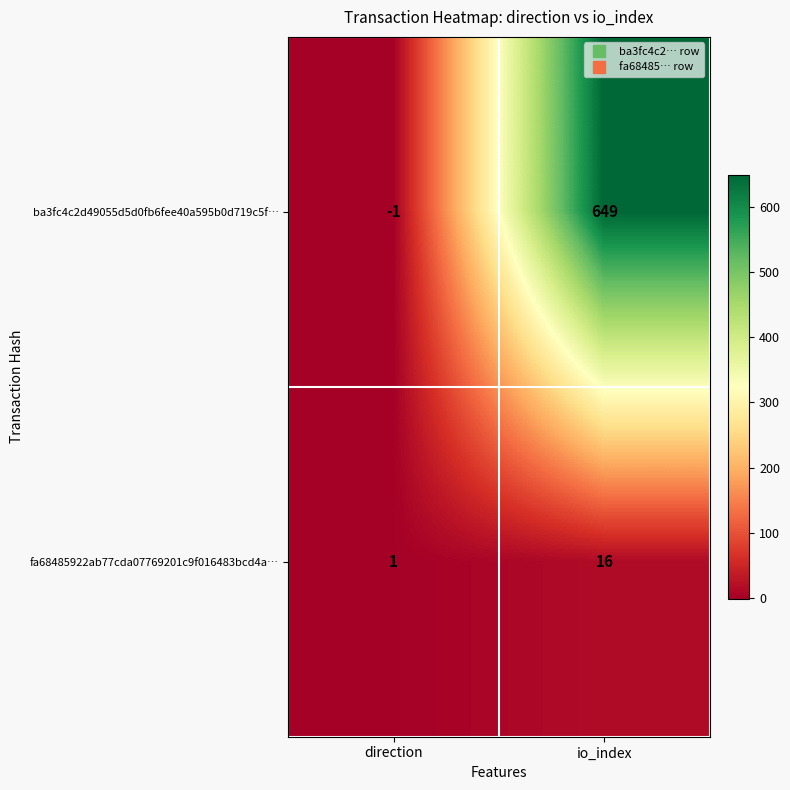

At which category is the sum across all series the highest?

io_index